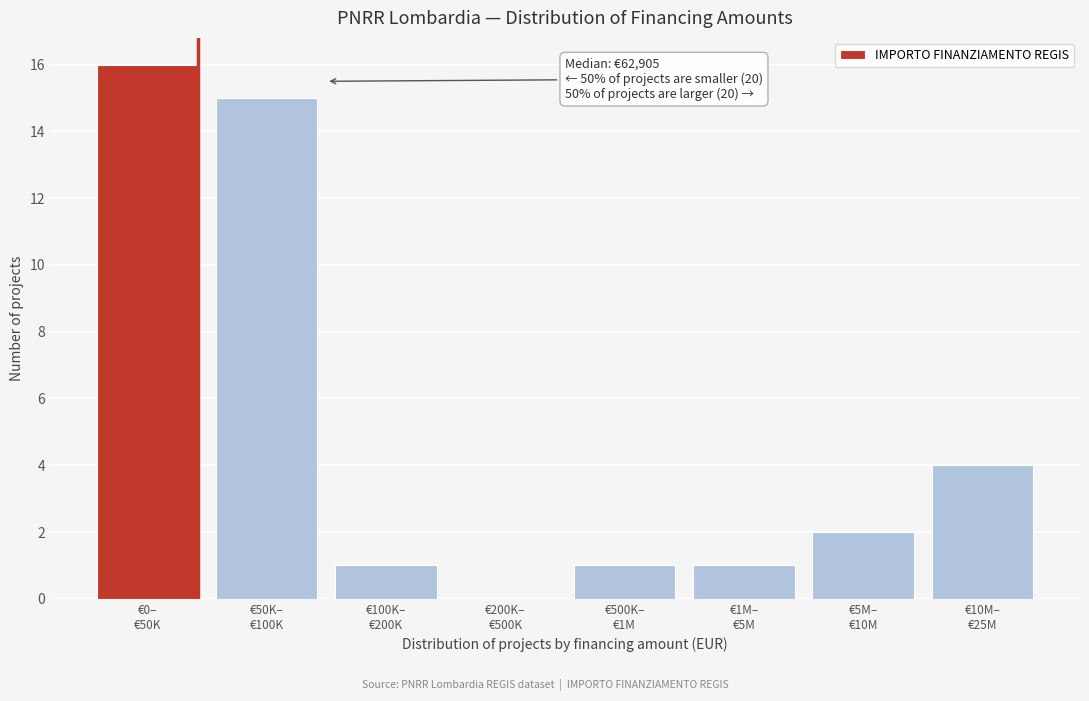

What is the greatest value displayed?

16